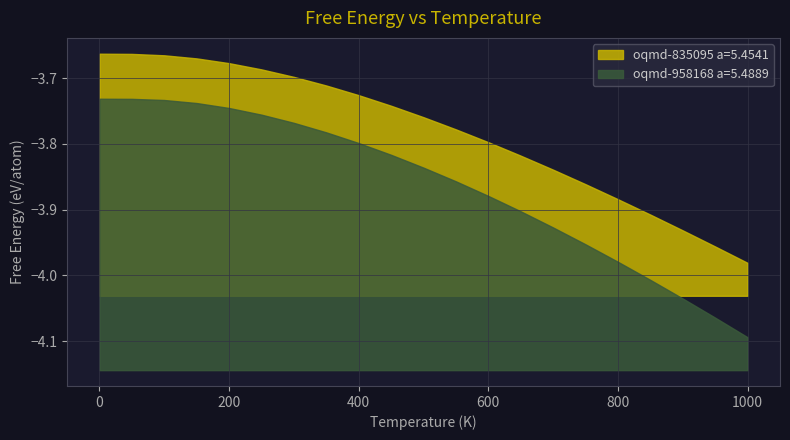

List the series in order of their peak value, highest first.

oqmd-835095 a=5.4541, oqmd-958168 a=5.4889